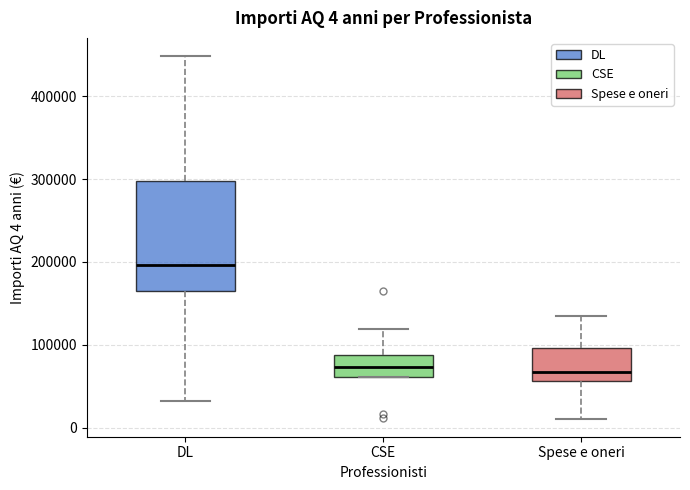

Comparing the boxes themselves (not the whiskers), which one is the tallest?

DL